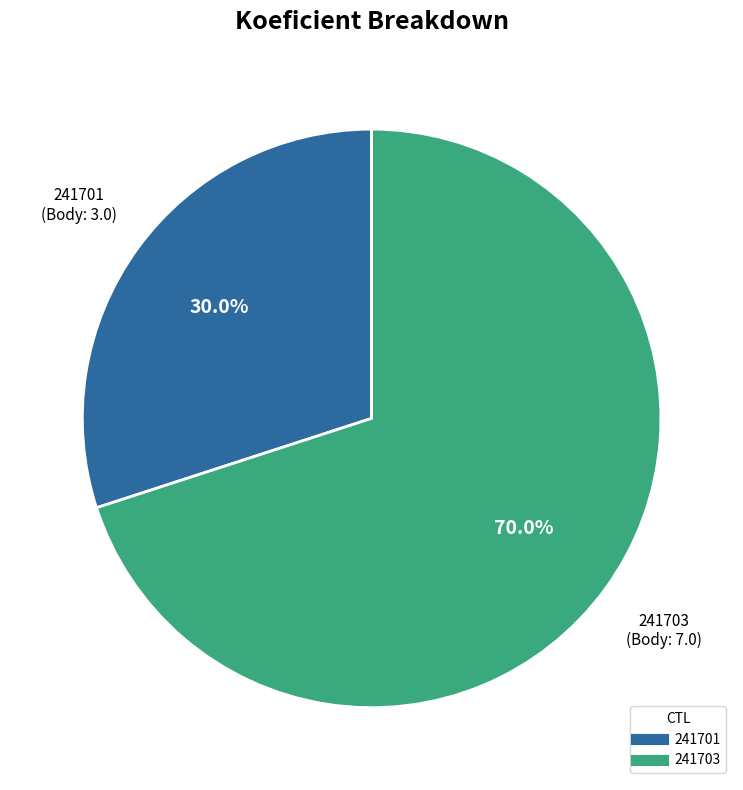

Between 241701 and 241703, which is larger?

241703